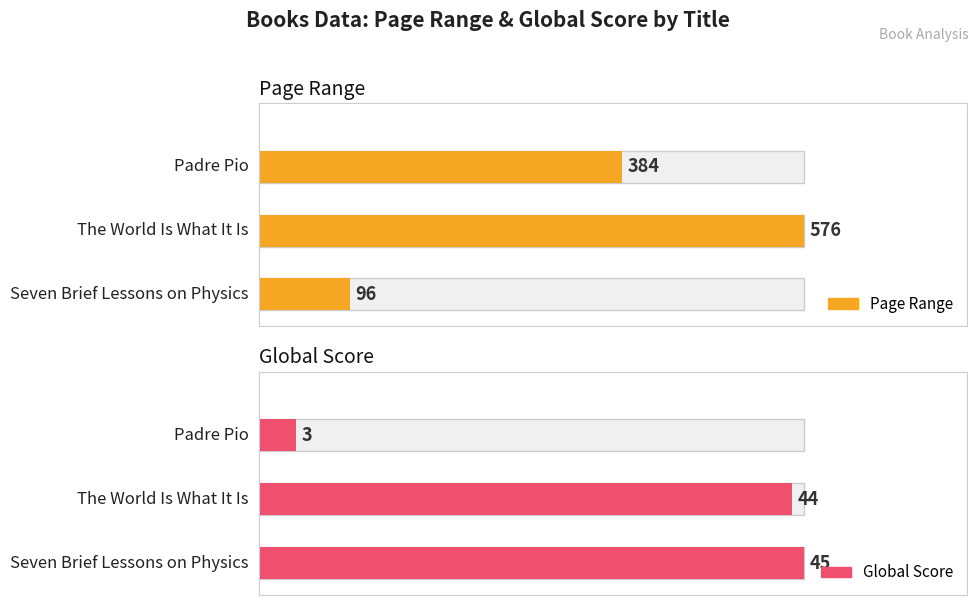

Between Seven Brief Lessons on Physics and The World Is What It Is, which series saw the biggest shift?

Page Range